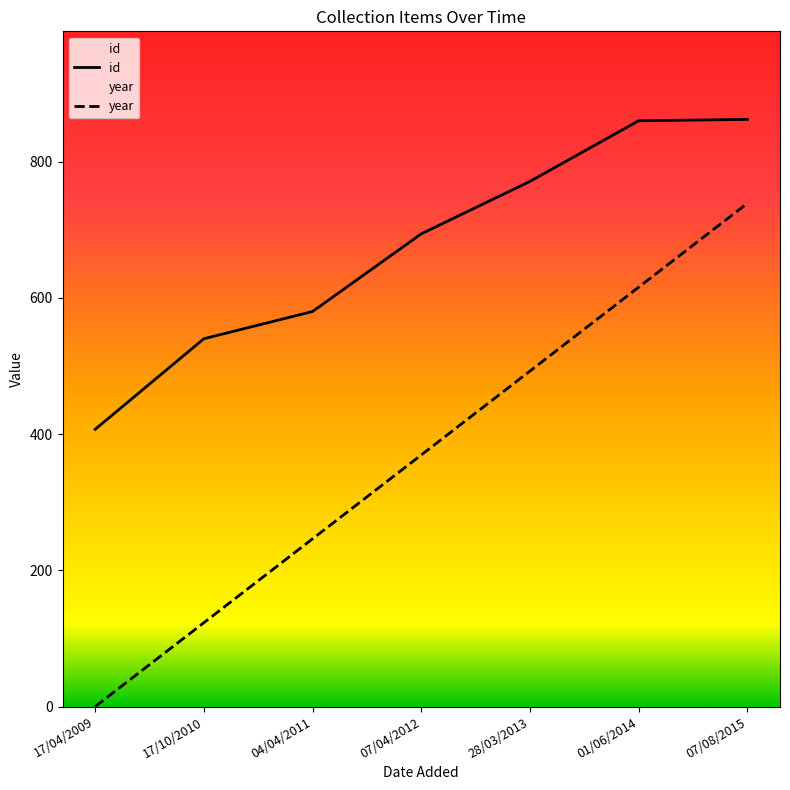

At which category is the sum across all series the highest?

07/08/2015